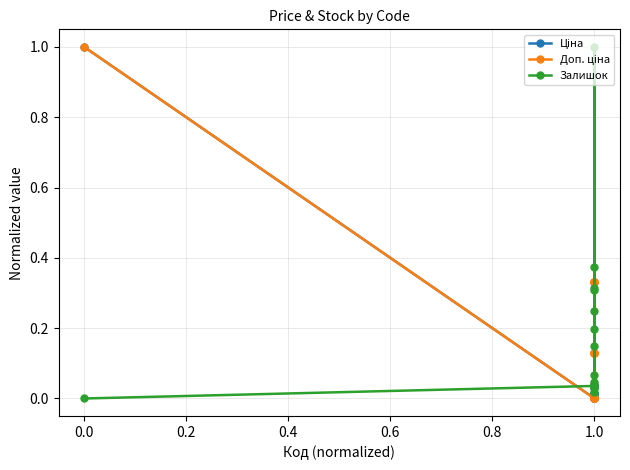

Rank the series by their maximum value, from highest to lowest.

Ціна, Доп. ціна, Залишок